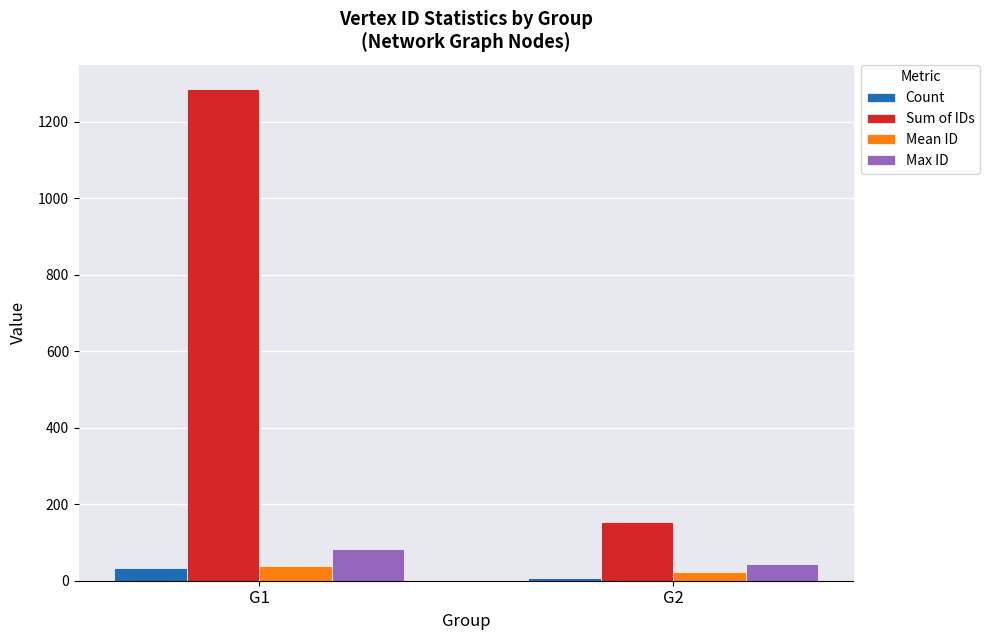

At G2, list the series in order from largest to smallest.

Sum of IDs, Max ID, Mean ID, Count